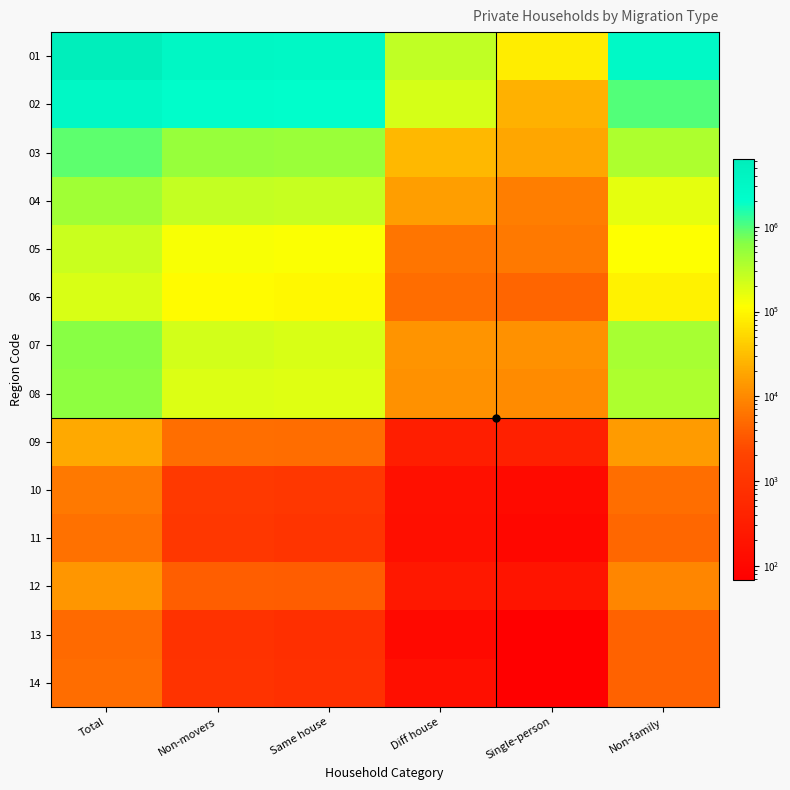

Count the number of data series in this chart.

14